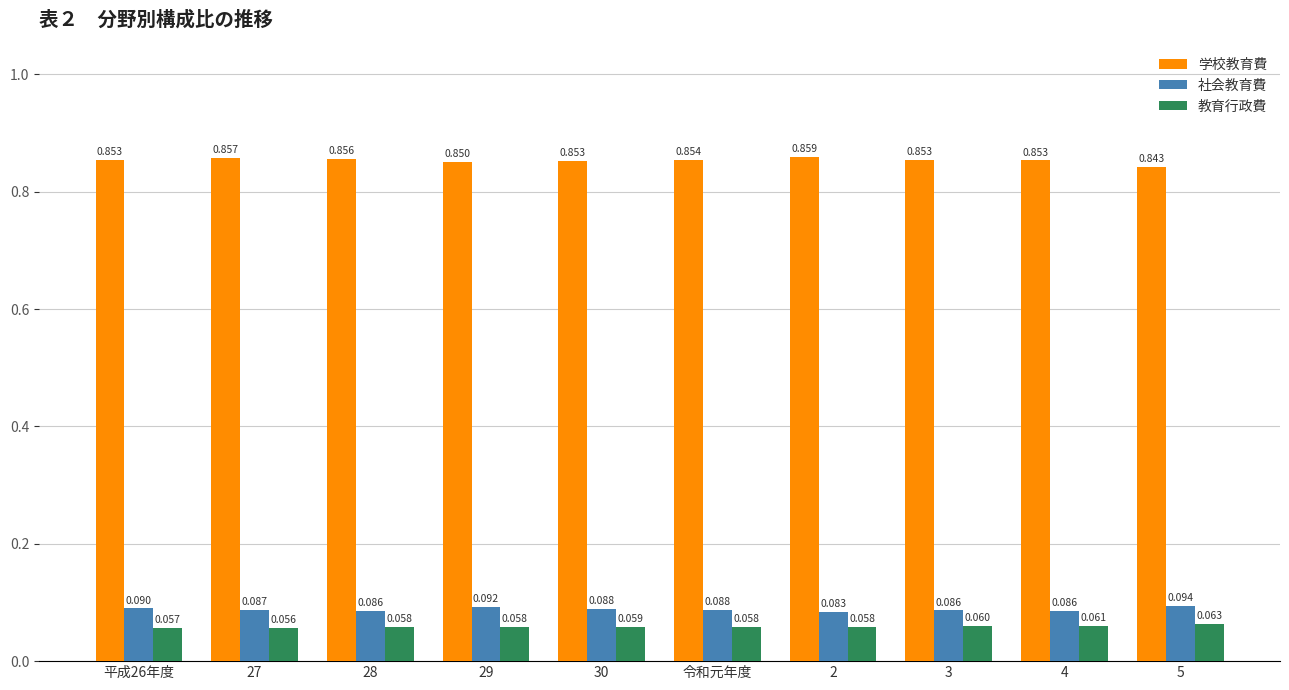

What is the total value across all series at 3?

1.0